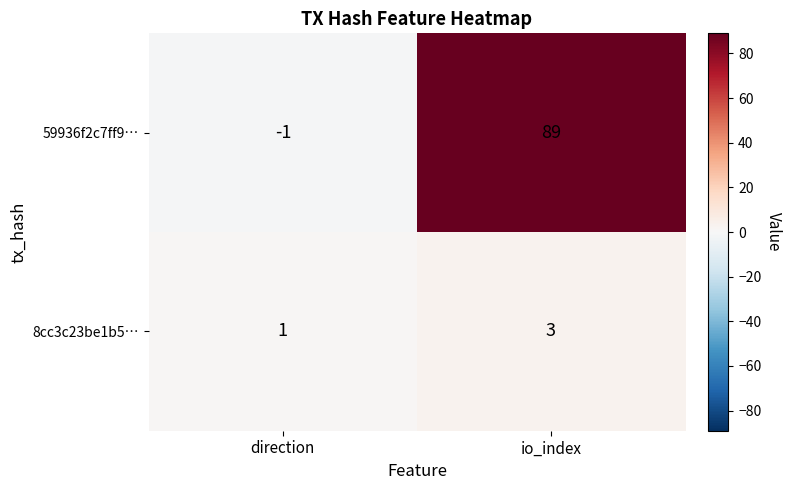

What is the maximum value shown in the chart?

89